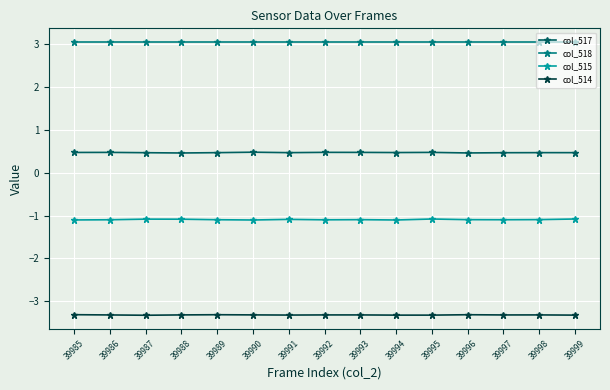

What is the minimum value shown in the chart?

-3.3